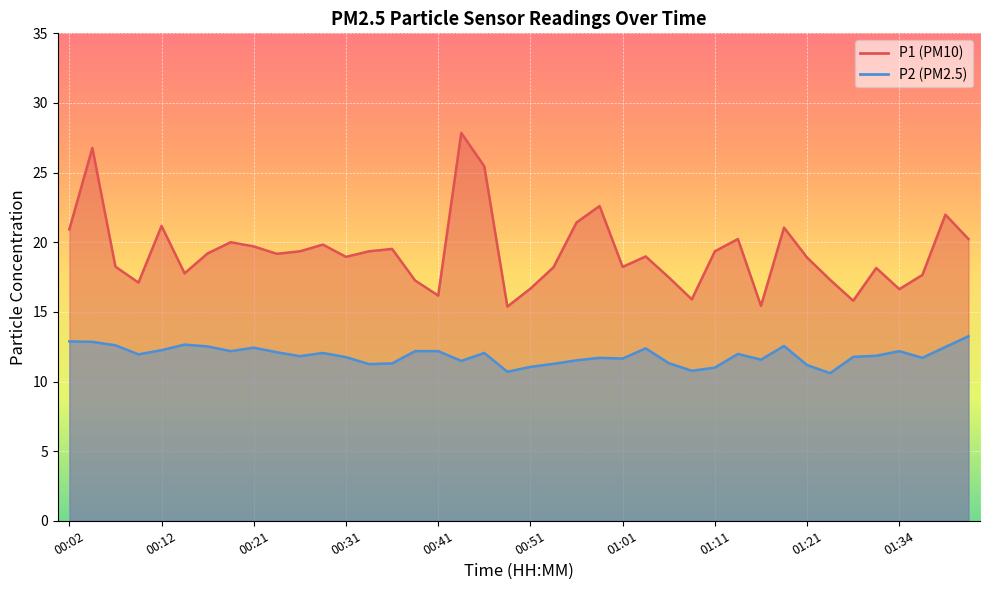

What is the minimum value shown in the chart?

10.6